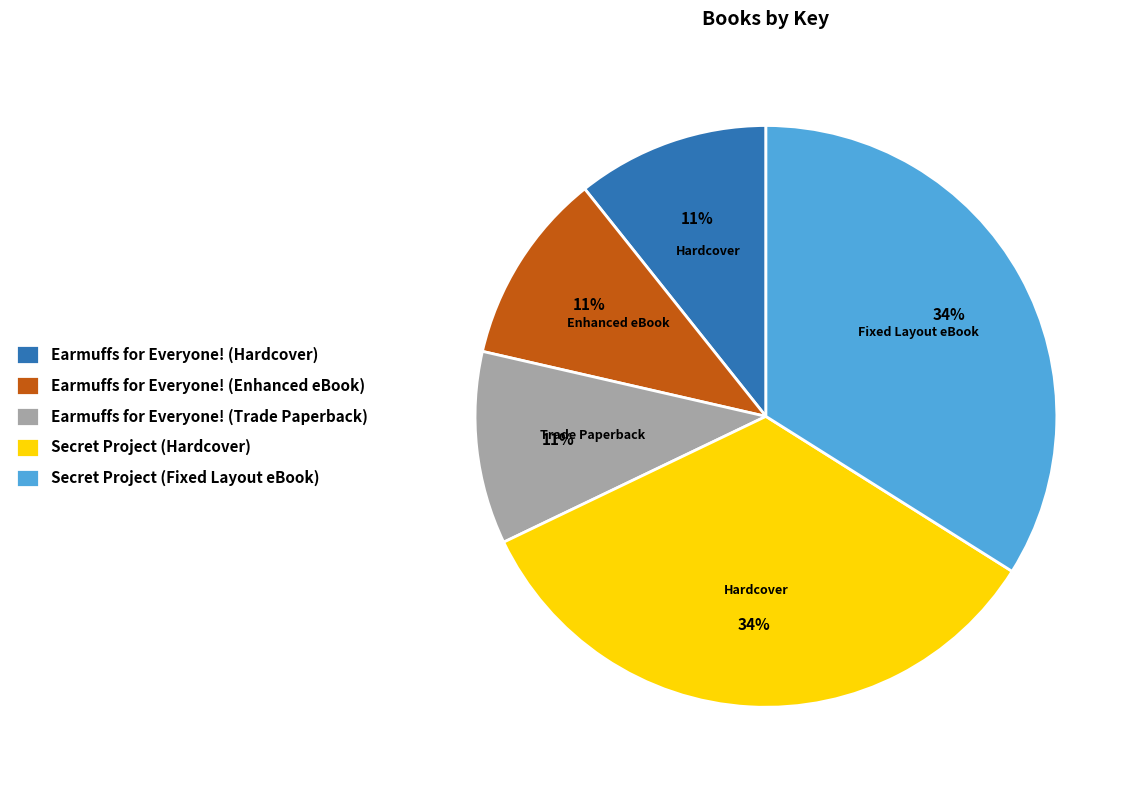

The Secret Project (Hardcover) slice represents 39% of the pie. True or false?

False